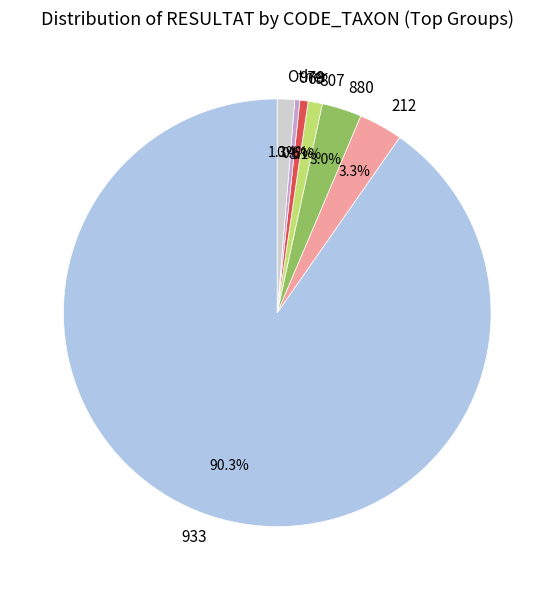

Which slice is the largest?

933